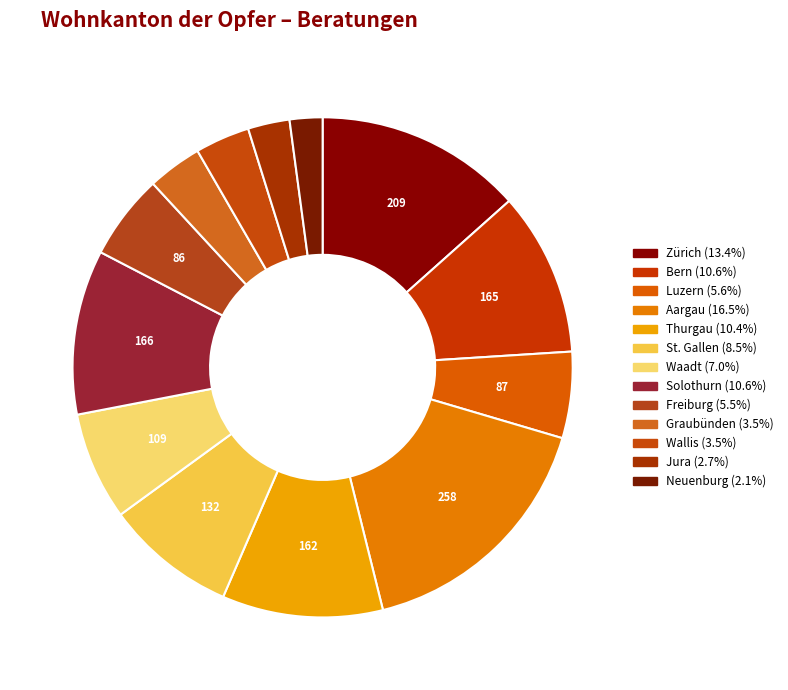

Count the number of slices in the pie.

13